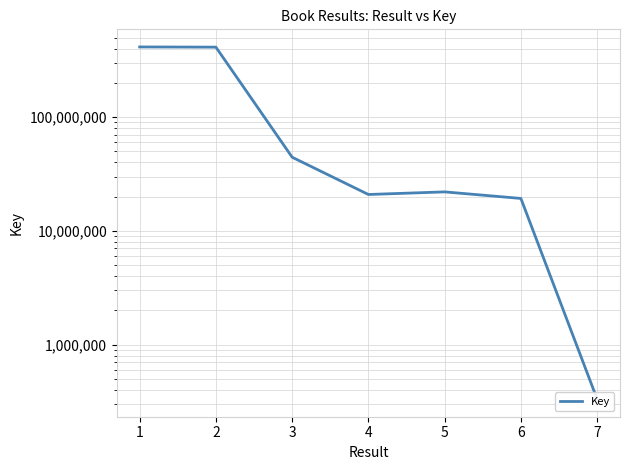

Reading left to right, list all the values displayed in this chart.

414137928	412394819	44409323	20879048	22010872	19275704	331461